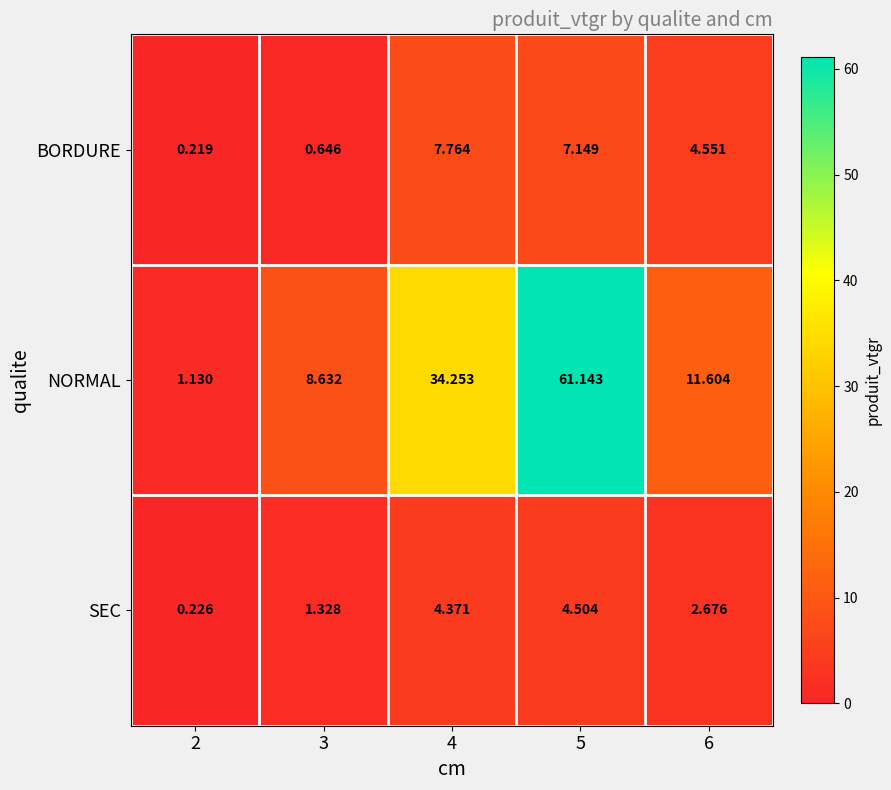

Between 5 and 6, which series saw the biggest shift?

NORMAL